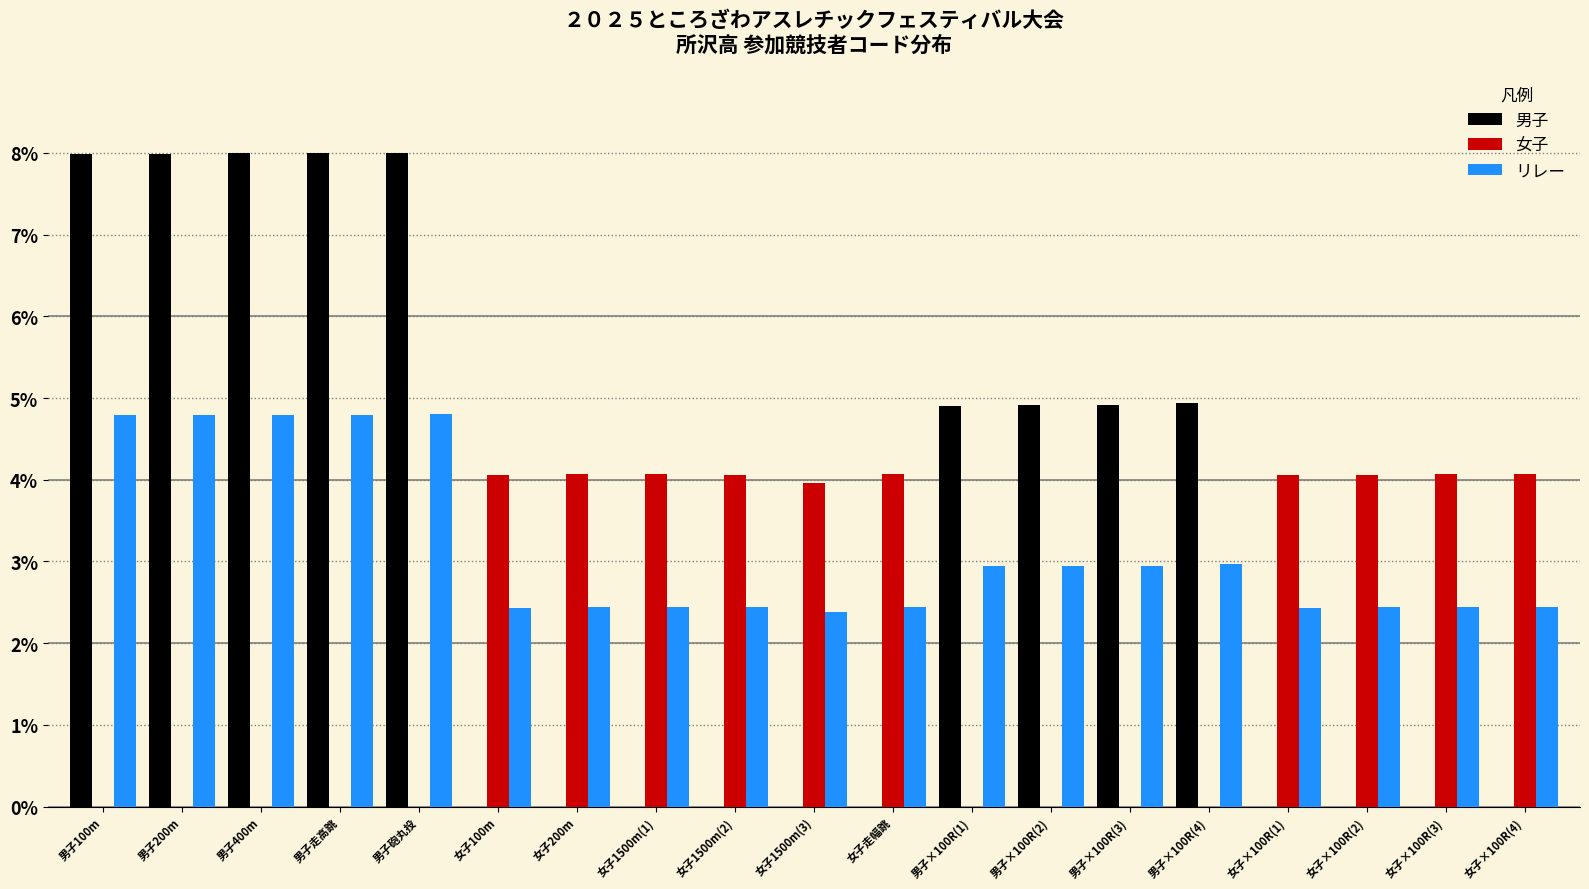

What is the sum of all 男子 values?

59.6